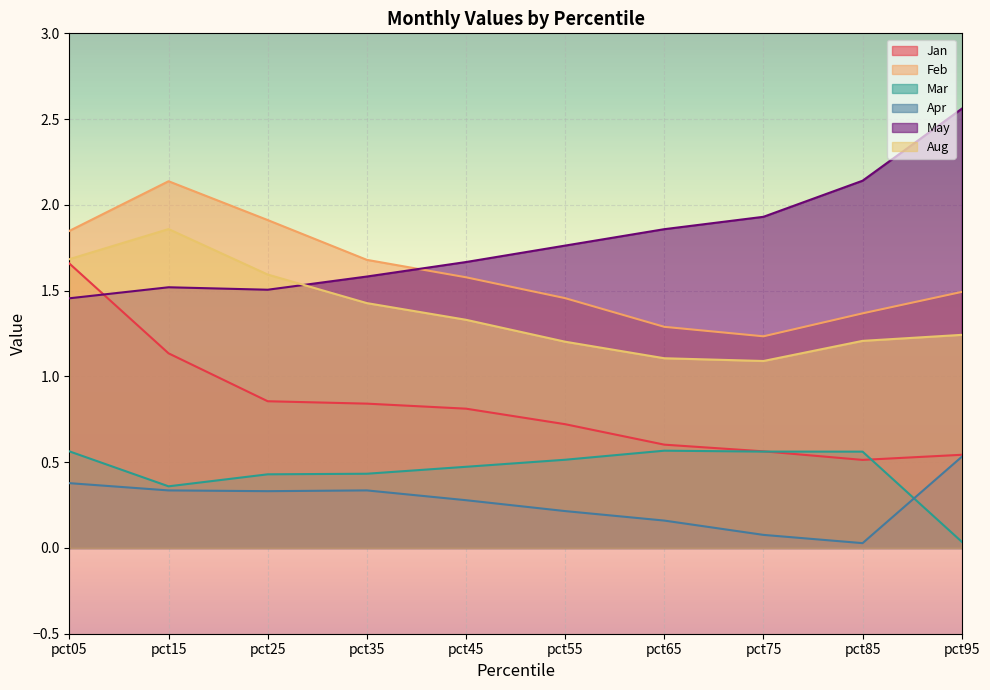

What is the average value of the May series?

1.8